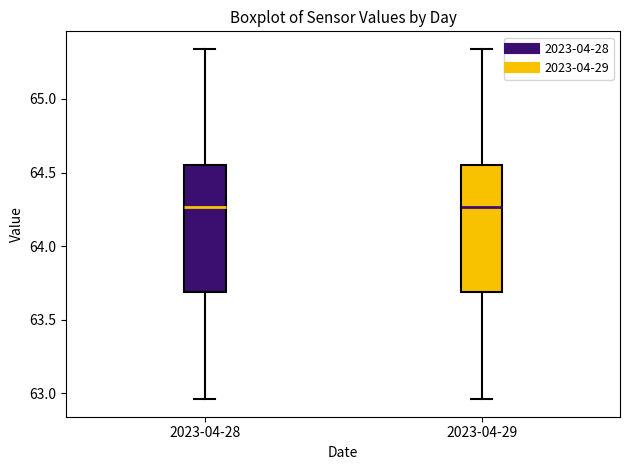

Where is the upper edge of the box for 2023-04-29 on the y-axis? The values are not printed on the chart, so give them approximately, as read against the axis.

64.55